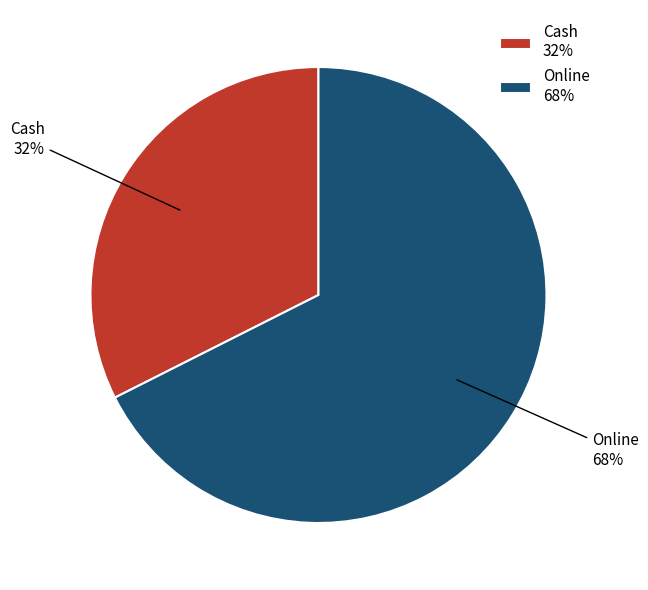

To the nearest percent, what is the average slice percentage?

50%